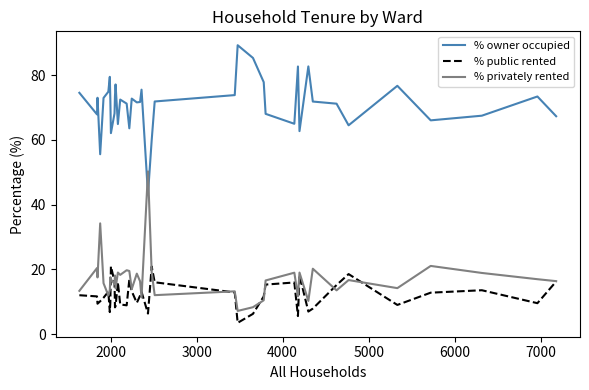

List the series in order of their peak value, lowest first.

% public rented, % privately rented, % owner occupied